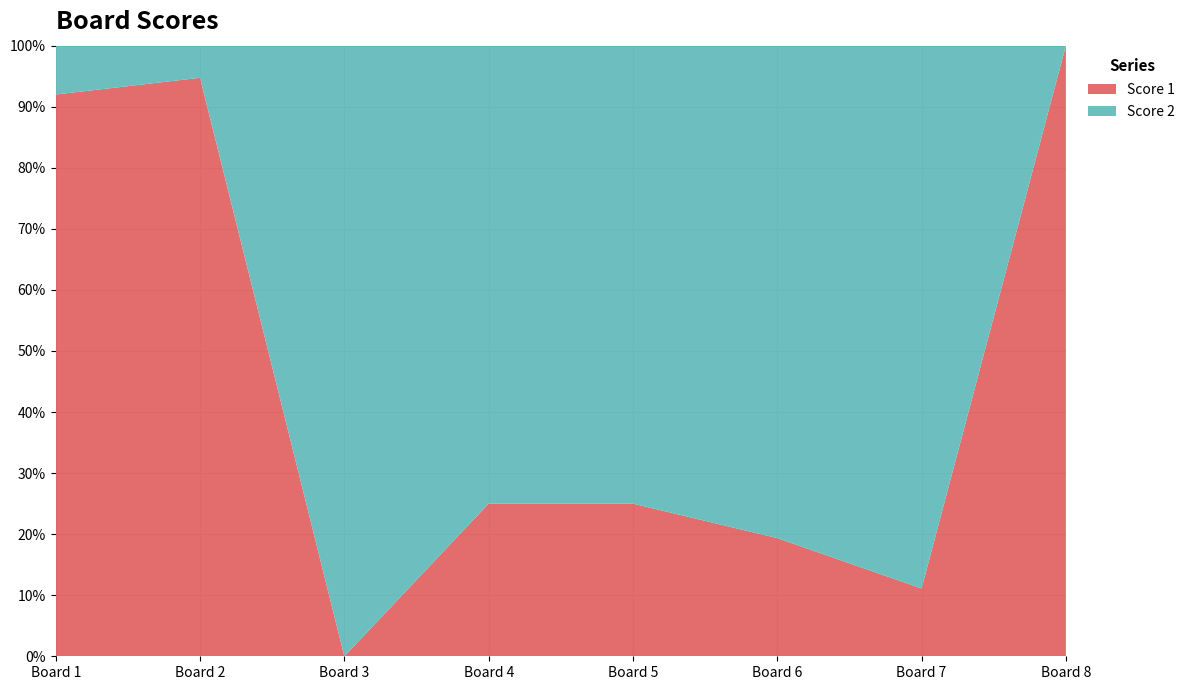

Reading left to right, transcribe all the data shown in this chart.

Score 1: 1=23	2=18	3=0	4=2	5=7	6=6	7=2	8=25
Score 2: 1=2	2=1	3=19	4=6	5=21	6=25	7=16	8=0